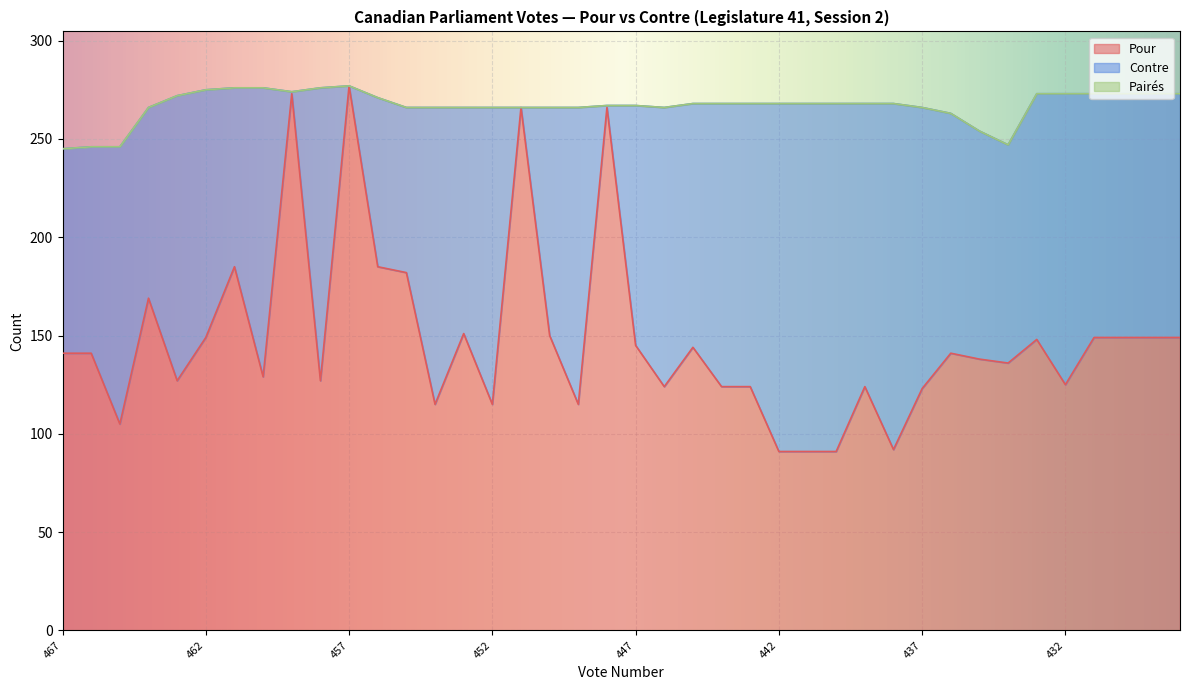

Reading left to right, extract all data points from this chart.

Pour: 467=141	466=141	465=105	464=169	463=127	462=149	461=185	460=129	459=273	458=127	457=277	456=185	455=182	454=115	453=151	452=115	451=266	450=150	449=115	448=266	447=145	446=124	445=144	444=124	443=124	442=91	441=91	440=91	439=124	438=92	437=123	436=141	435=138	434=136	433=148	432=125	431=149	430=149	429=149	428=149
Contre: 467=104	466=105	465=141	464=97	463=145	462=126	461=91	460=147	459=1	458=149	457=0	456=86	455=84	454=151	453=115	452=151	451=0	450=116	449=151	448=1	447=122	446=142	445=124	444=144	443=144	442=177	441=177	440=177	439=144	438=176	437=143	436=122	435=116	434=111	433=125	432=148	431=124	430=124	429=124	428=124
Pairés: 467=0	466=0	465=0	464=0	463=0	462=0	461=0	460=0	459=0	458=0	457=0	456=0	455=0	454=0	453=0	452=0	451=0	450=0	449=0	448=0	447=0	446=0	445=0	444=0	443=0	442=0	441=0	440=0	439=0	438=0	437=0	436=0	435=0	434=0	433=0	432=0	431=0	430=0	429=0	428=0